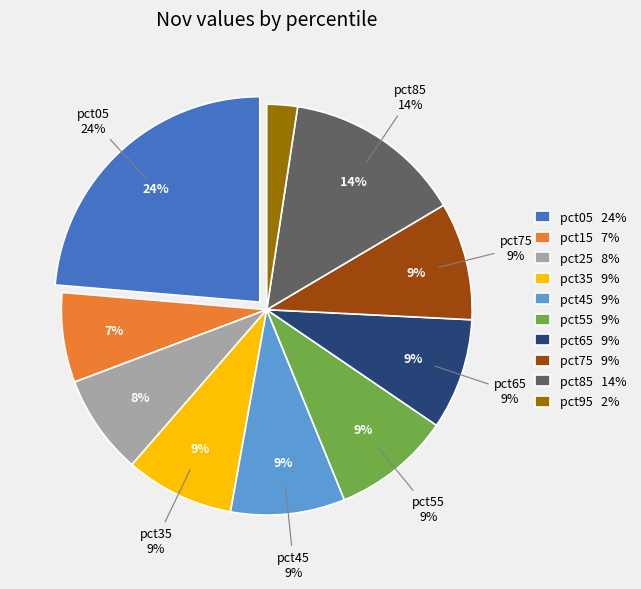

Rank the categories by value from lowest to highest.

pct95, pct15, pct25, pct35, pct65, pct45, pct75, pct55, pct85, pct05